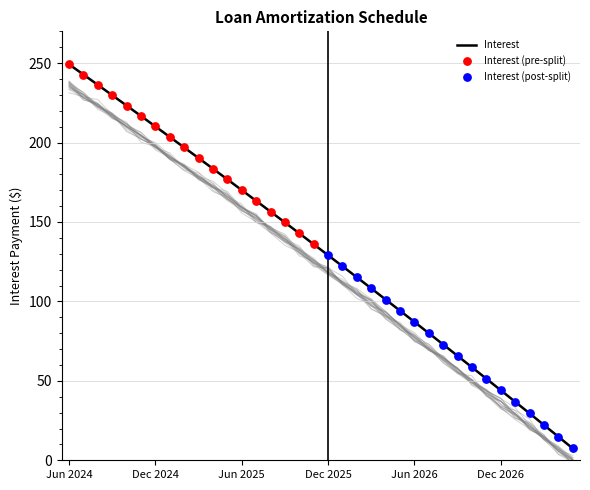

What is the lowest value of the Interest series?

7.4